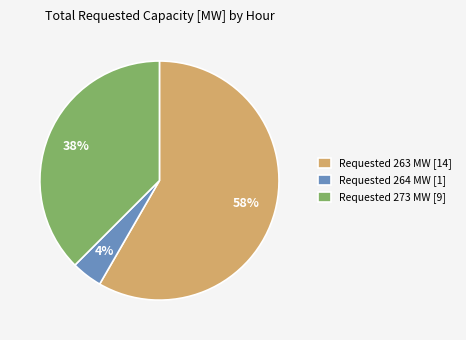

Between Requested 273 MW [9] and Requested 263 MW [14], which is larger?

Requested 263 MW [14]